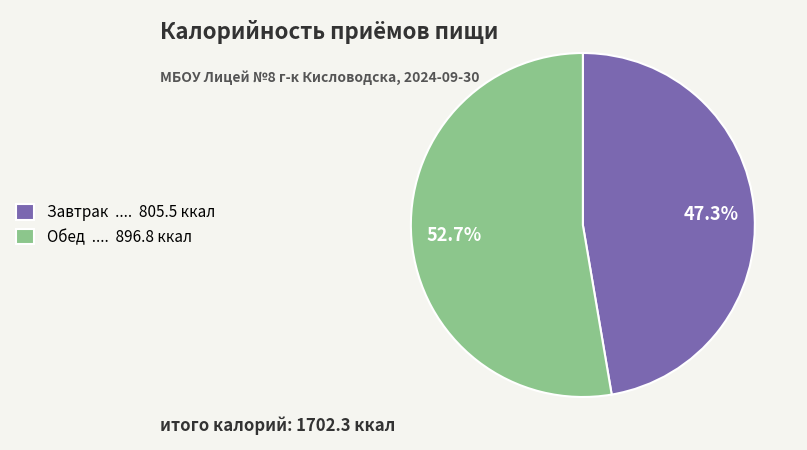

Rank the categories by value from lowest to highest.

Завтрак, Обед